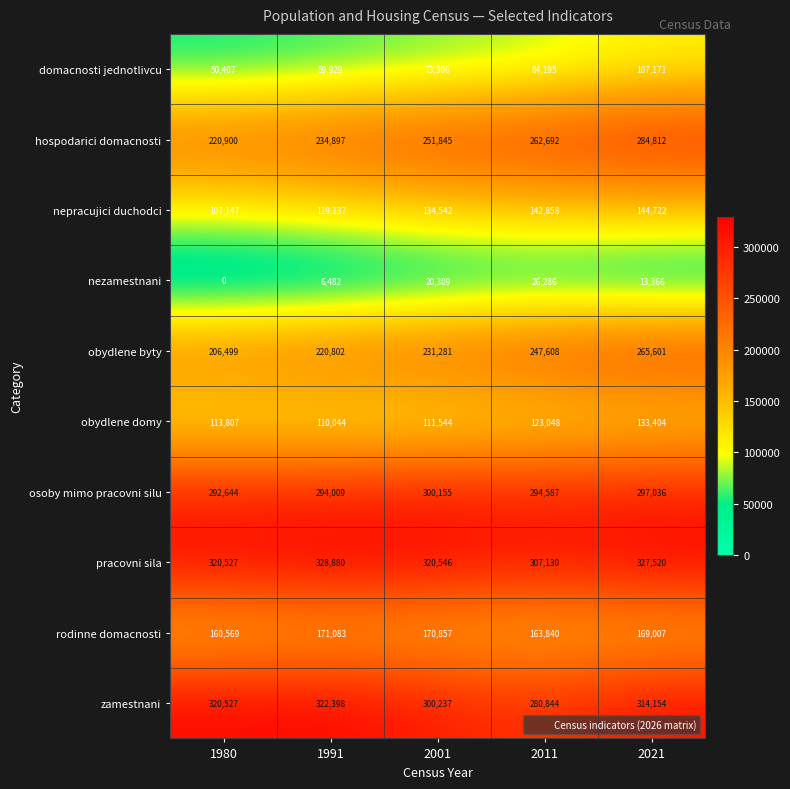

True or false: obydlene domy has a value of 79846 at 2011.

False